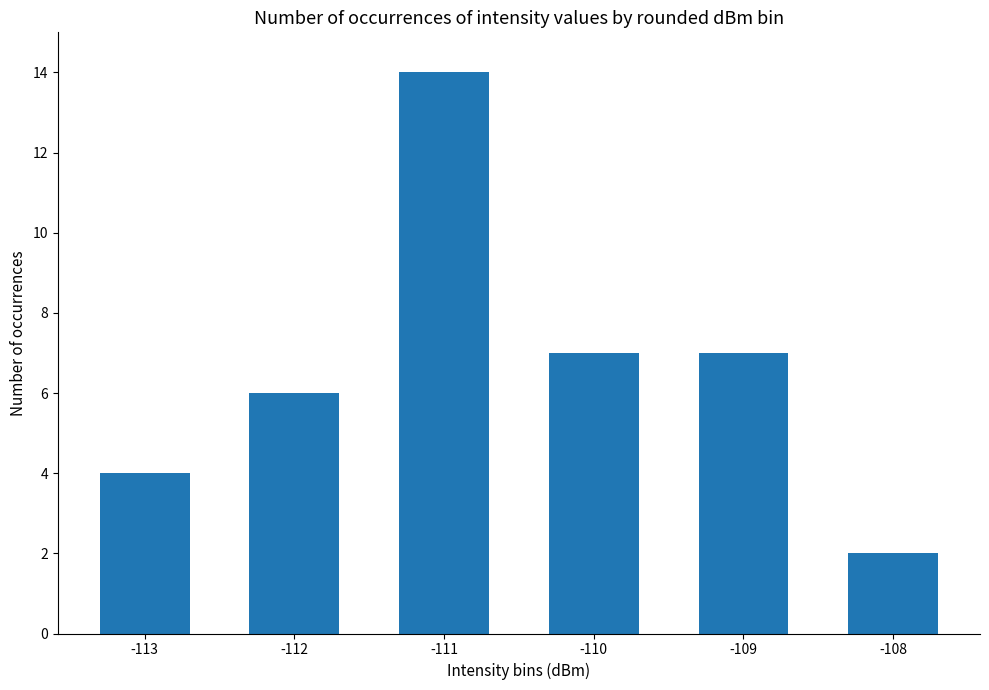

What is the change in value from -112 to -108?

-4